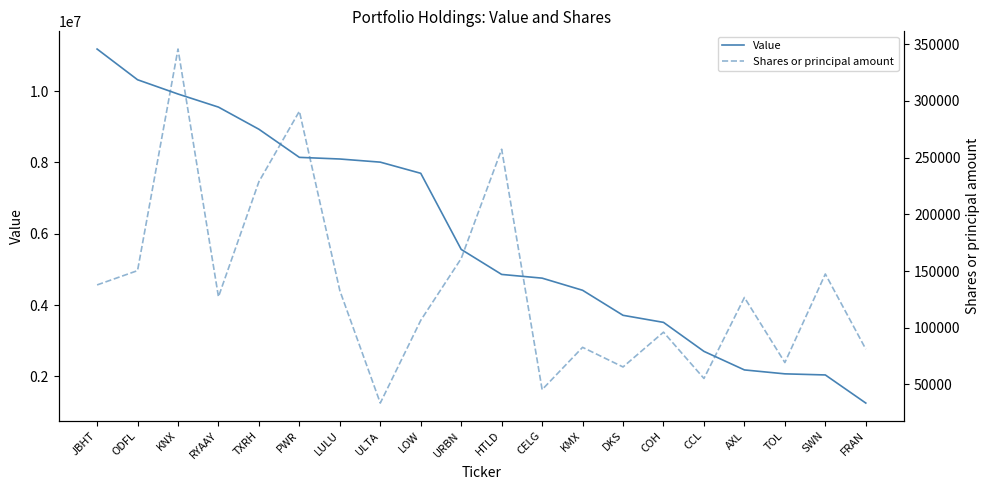

What is the label of the 13th point from the right?

ULTA